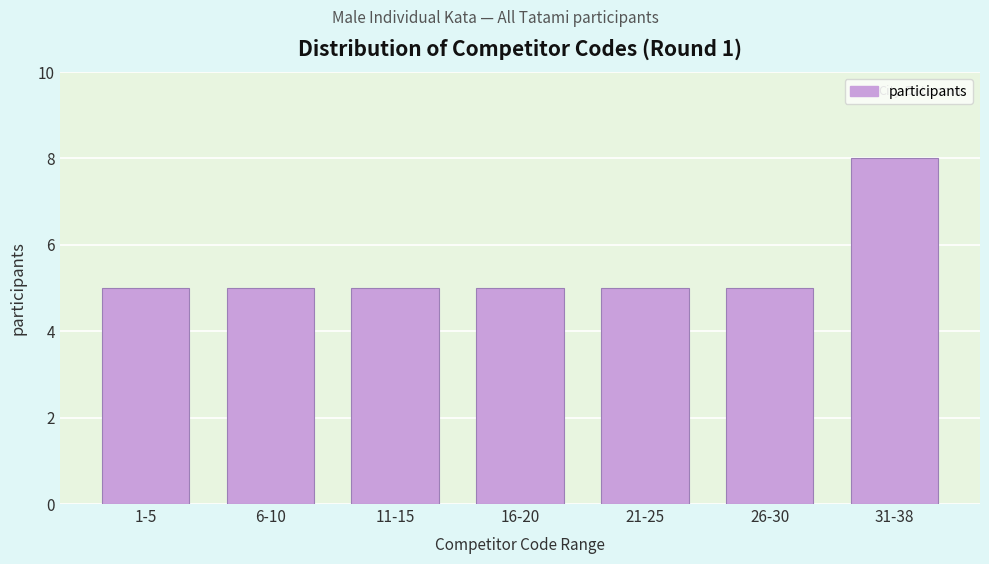

Reading left to right, extract all data points from this chart.

5	5	5	5	5	5	8